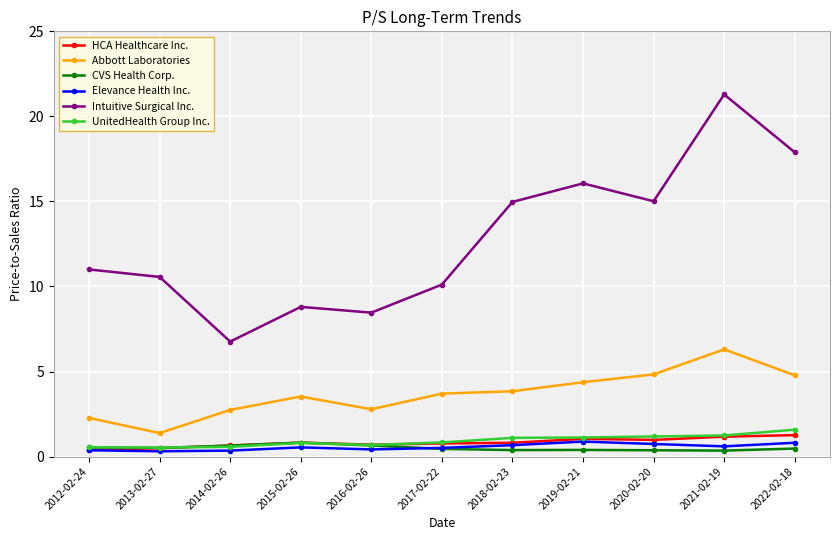

What is the label of the 4th point from the right?

2019-02-21